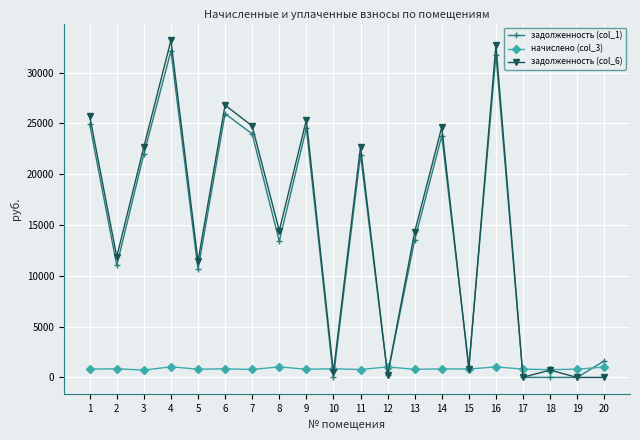

What is the average value of the задолженность (col_1) series?

14116.3